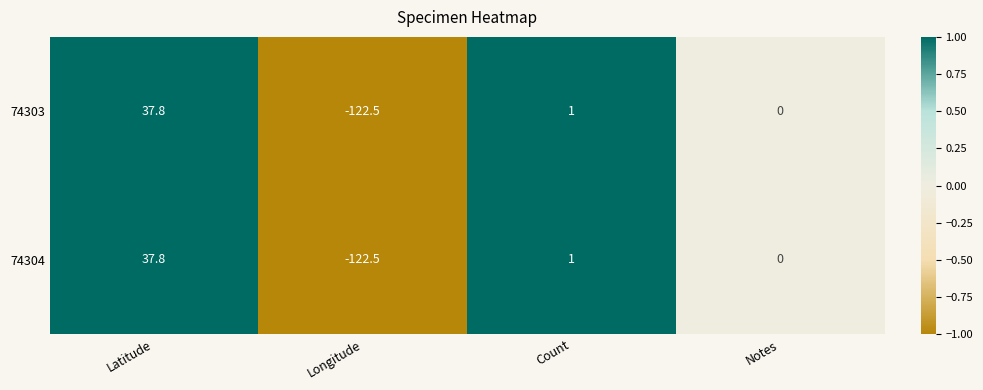

Rank the categories by 74303 value from lowest to highest.

Longitude, Notes, Count, Latitude